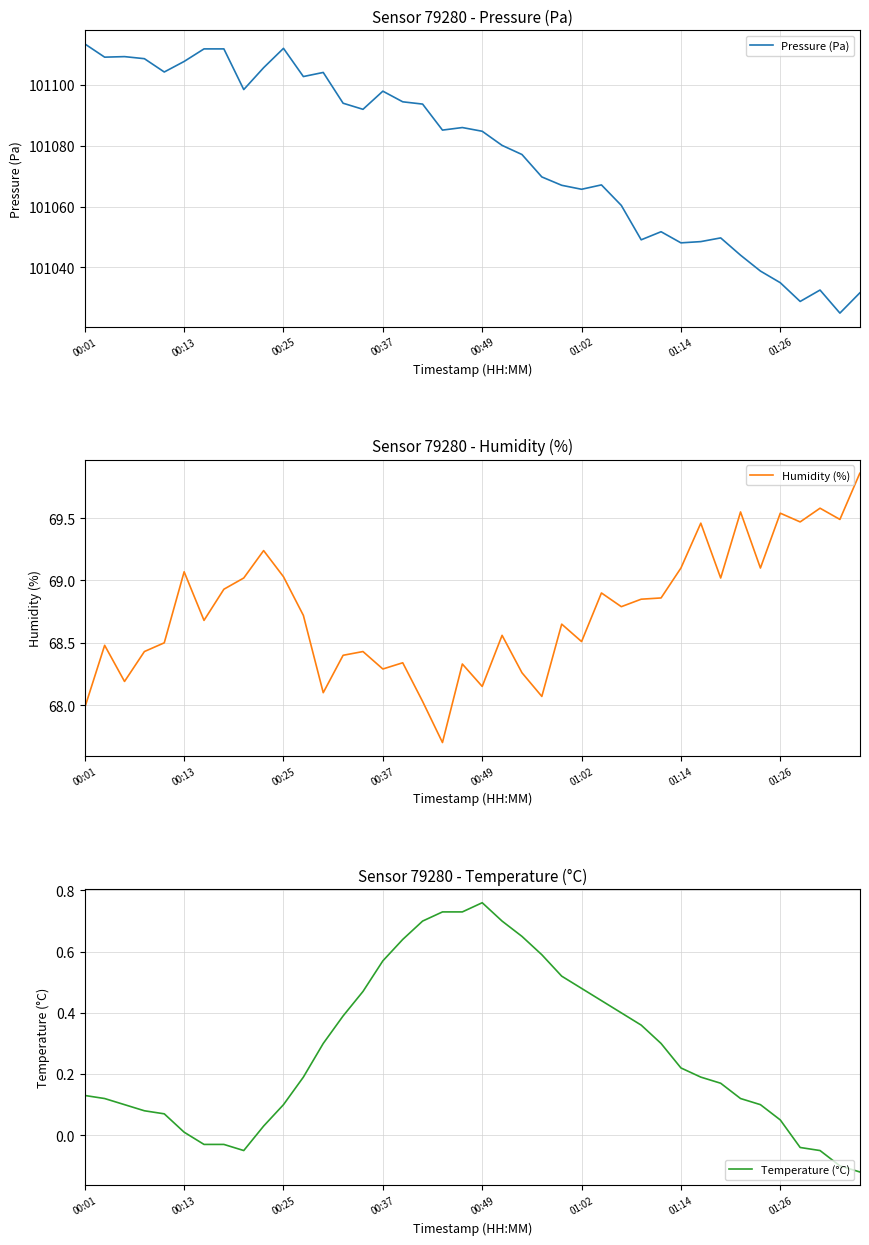

What is the lowest value of the Pressure (Pa) series?

101024.9